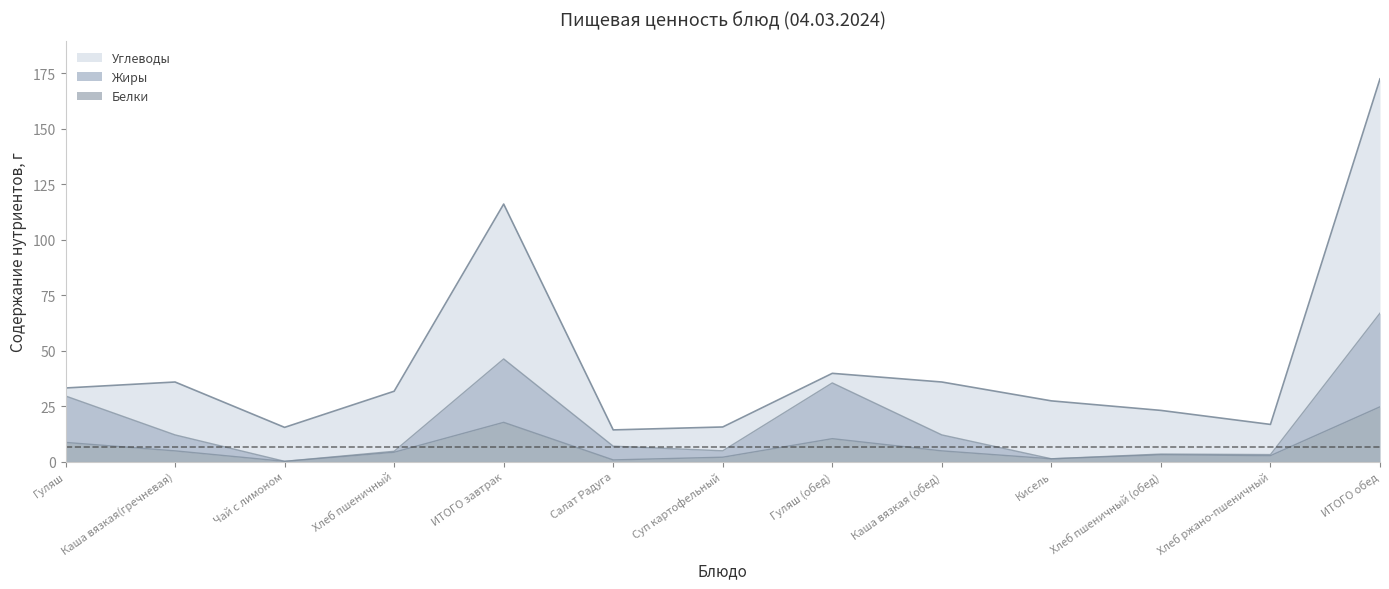

How many data points in Жиры are less than 6?

6